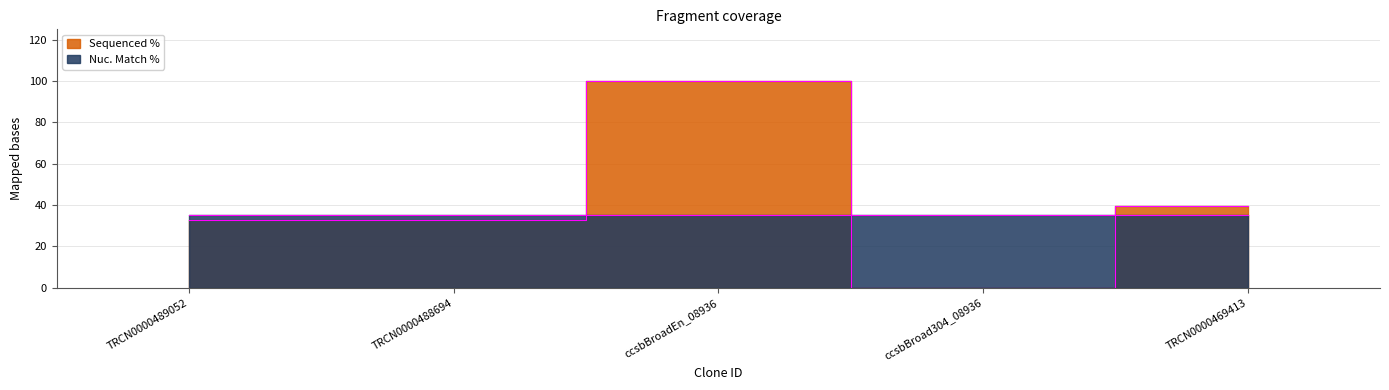

Which category has the highest value across all series?

ccsbBroadEn_08936